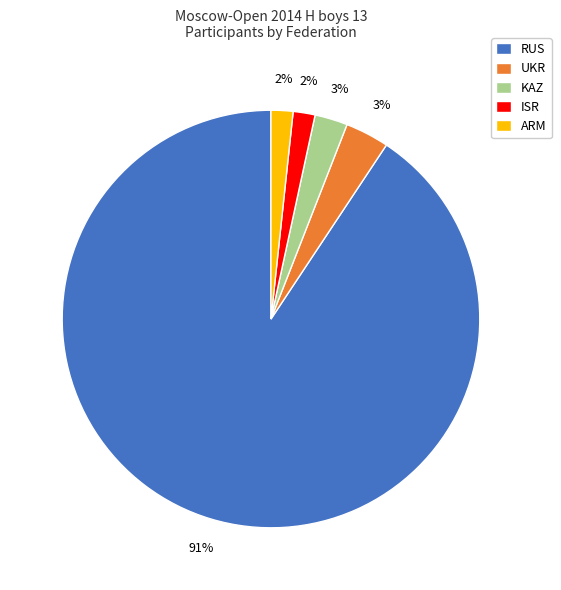

Do RUS and ARM together represent more than half of the pie?

Yes